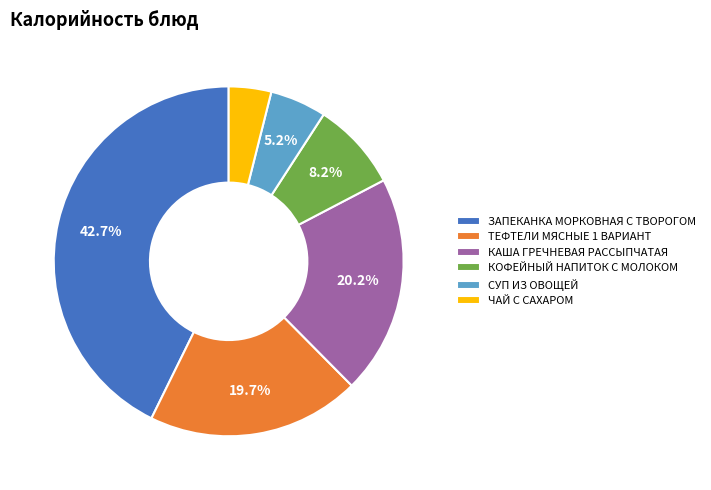

Count the number of slices in the pie.

6